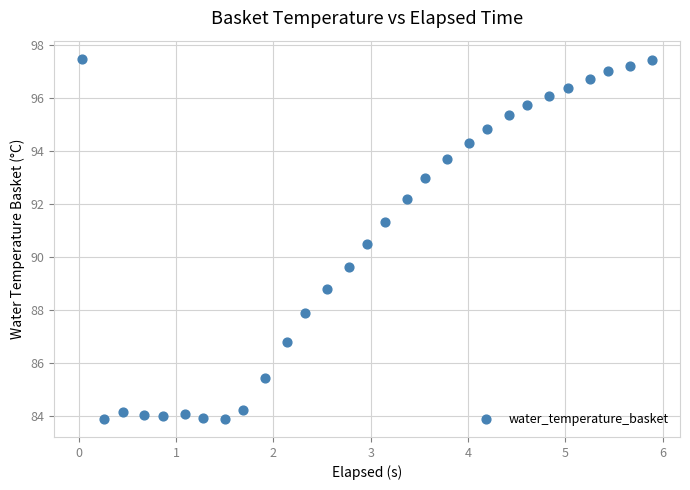

What is the range of Y values (max minus min)?

13.6